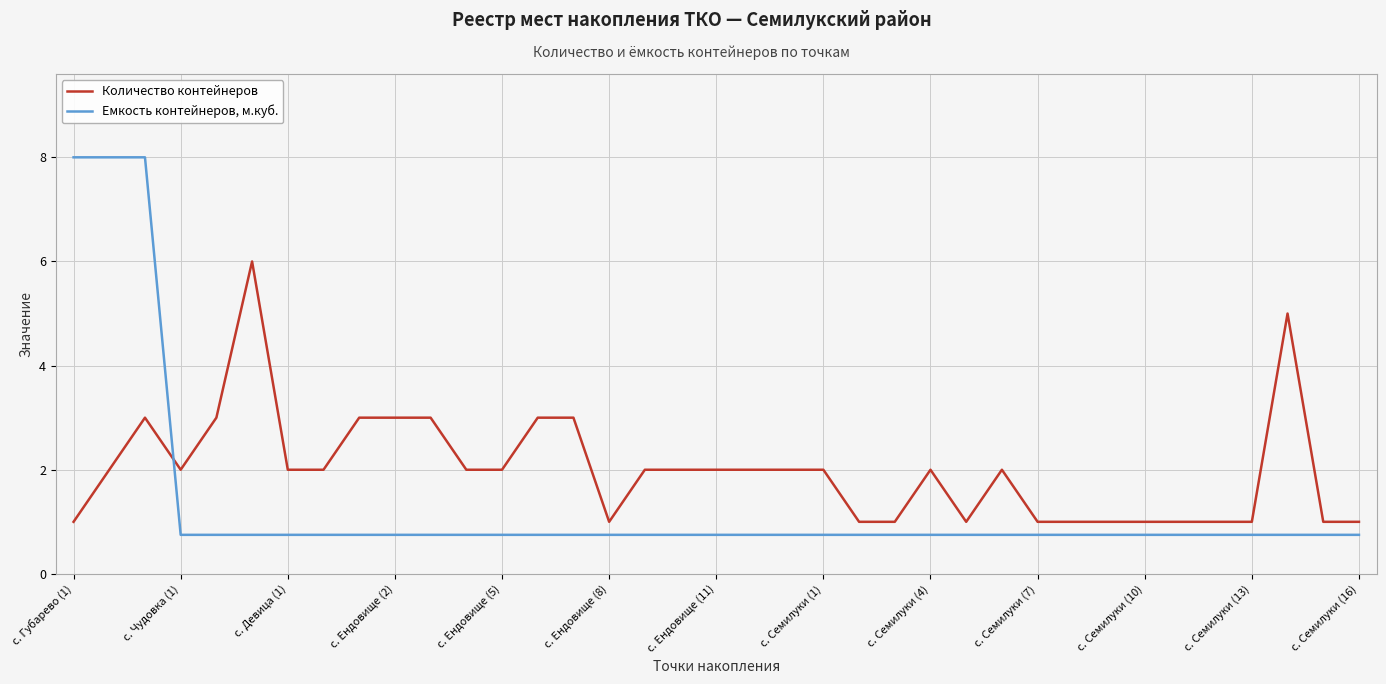

Which series has the widest spread of values?

Емкость контейнеров, м.куб.